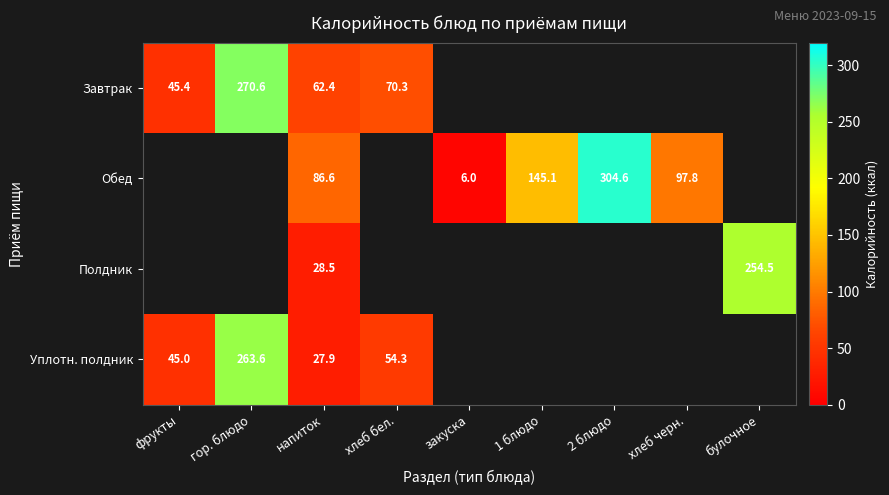

What is the sum of the Завтрак values at напиток and гор. блюдо?

333.0